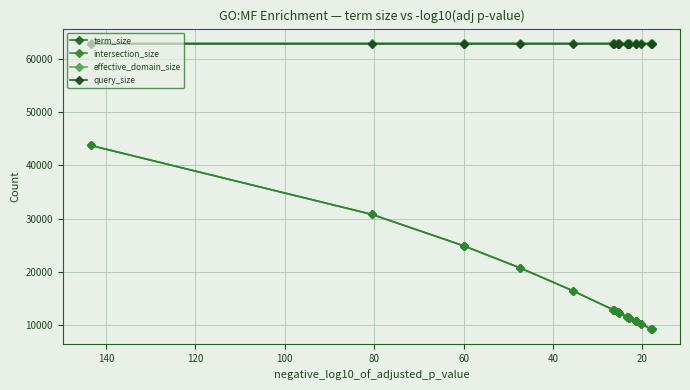

Reading left to right, transcribe all the data shown in this chart.

term_size: 43752	30816	24896	24896	20749	16487	12950	12771	12474	12474	12338	11633	11513	11387	11374	10736	10727	10244	9328	9197
intersection_size: 43752	30816	24896	24896	20749	16487	12950	12771	12474	12474	12338	11633	11513	11387	11374	10736	10727	10244	9328	9197
effective_domain_size: 63007	63007	63007	63007	63007	63007	63007	63007	63007	63007	63007	63007	63007	63007	63007	63007	63007	63007	63007	63007
query_size: 62727	62727	62727	62727	62727	62727	62727	62727	62727	62727	62727	62727	62727	62727	62727	62727	62727	62727	62727	62727